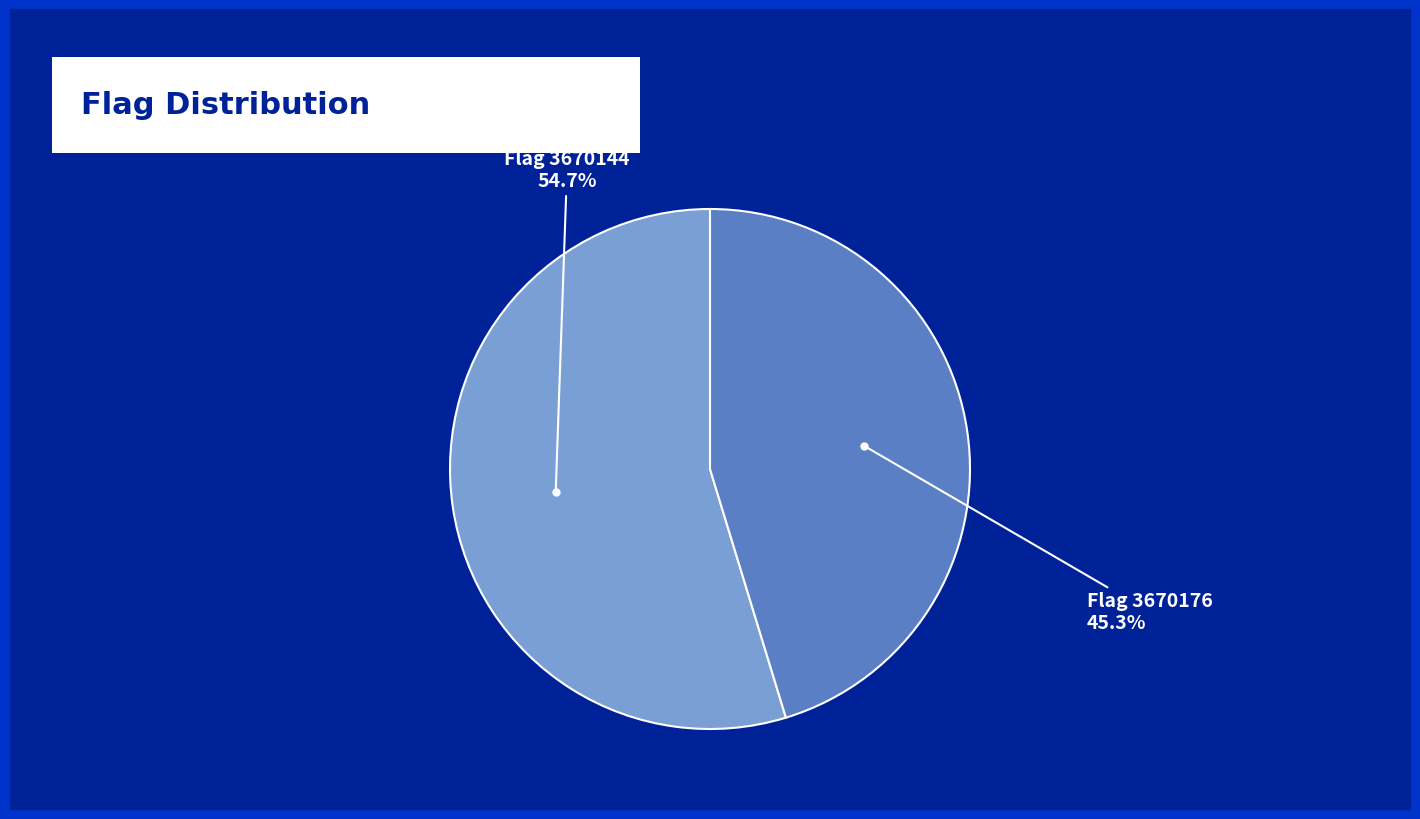

Is there any slice that represents more than half of the pie?

Yes